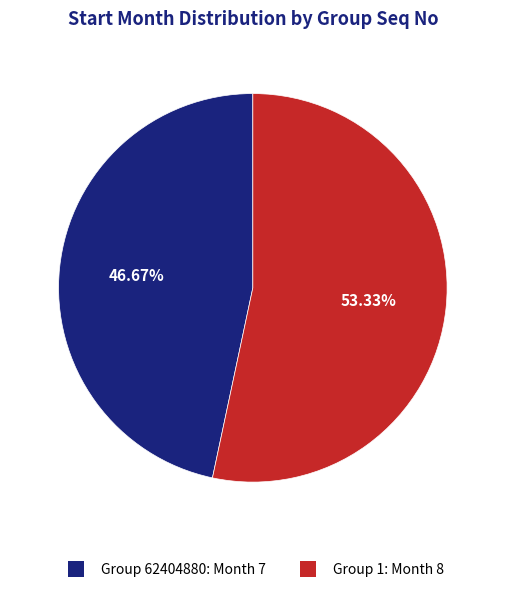

How many slices are in this pie chart?

2